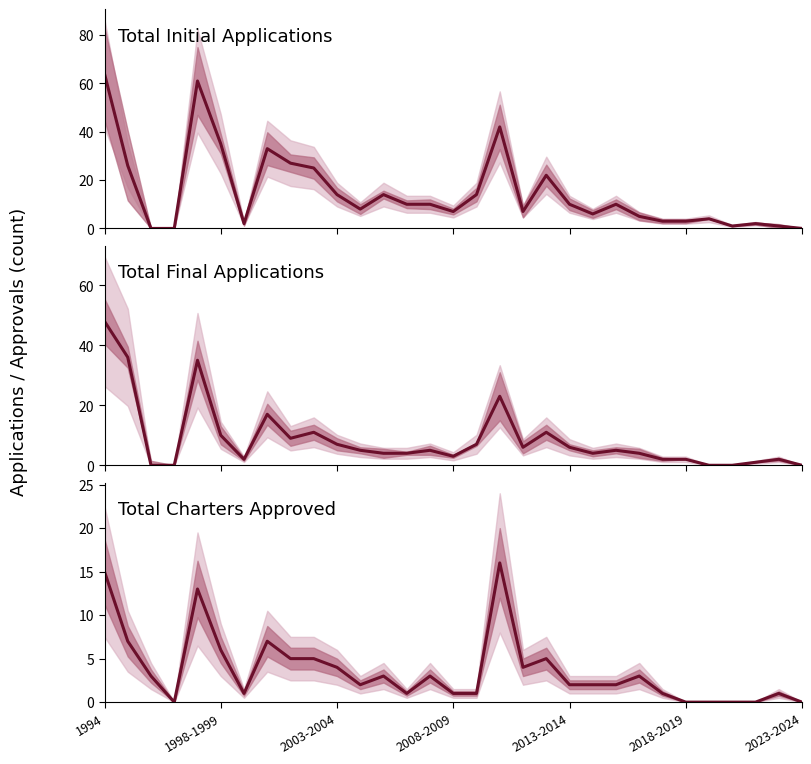

How many lines are shown in the chart?

3